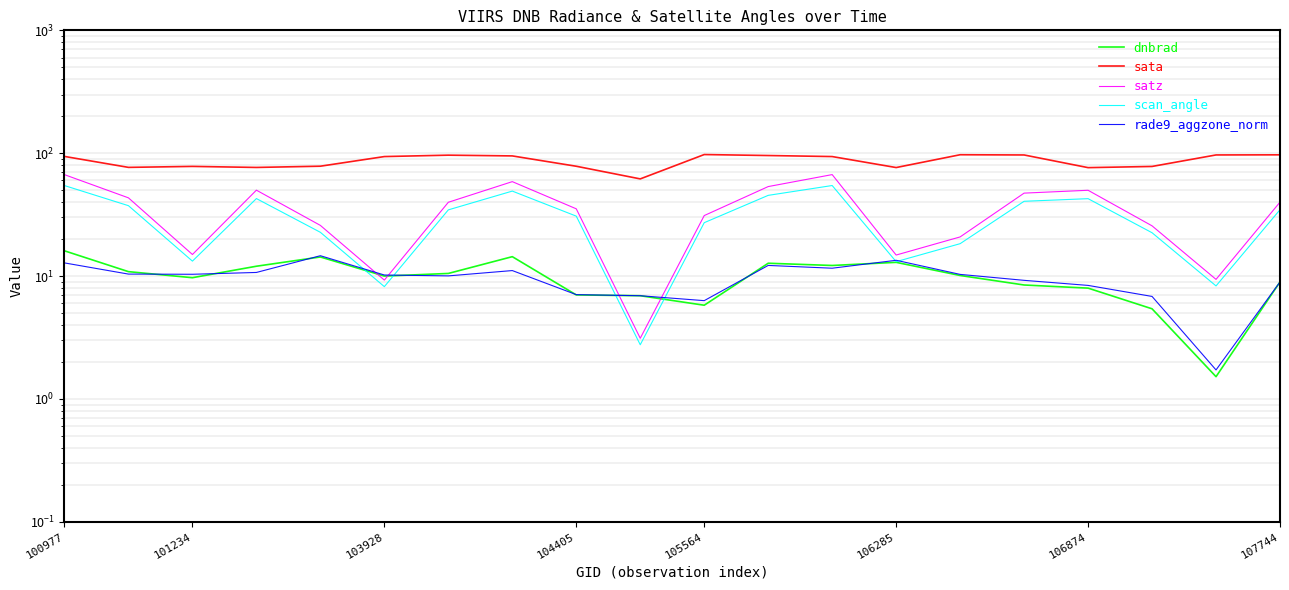

Where is satz nearest to the value 35?

104405